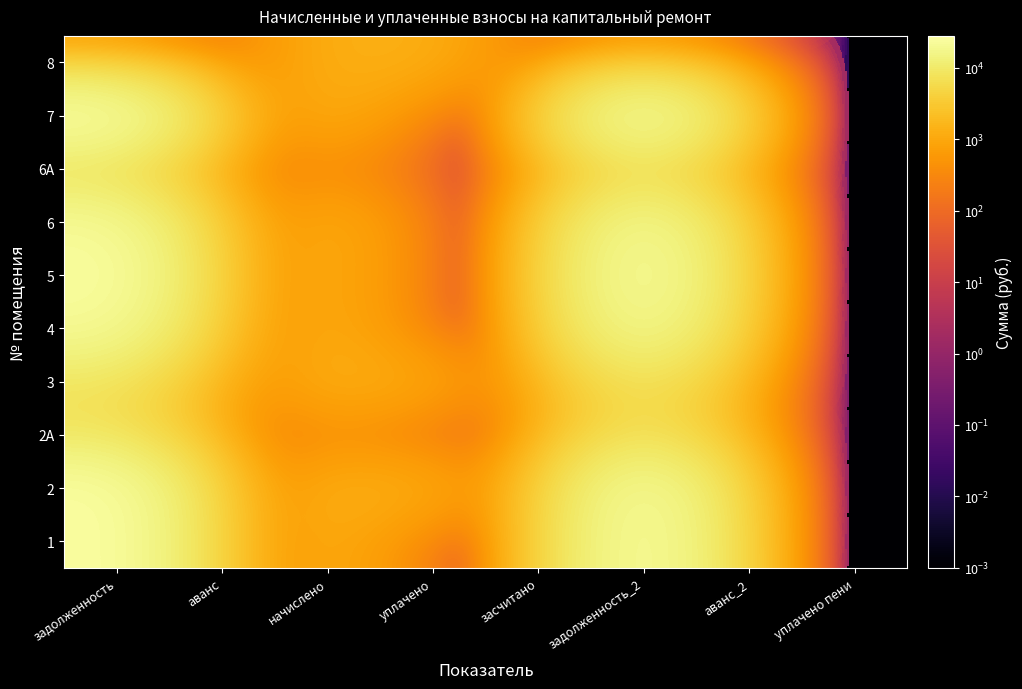

Reading left to right, what are all the values shown in this chart?

1: задолженность=25541.1	аванс=0.0	начислено=1339.5	уплачено=0.0	засчитано=0.0	задолженность_2=26605.6	аванс_2=0.0	уплачено пени=0.0
2: задолженность=25325.0	аванс=0.0	начислено=1354.3	уплачено=1239.6	засчитано=0.0	задолженность_2=25132.2	аванс_2=0.0	уплачено пени=0.0
2A: задолженность=7815.1	аванс=0.0	начислено=409.9	уплачено=0.0	засчитано=0.0	задолженность_2=8140.8	аванс_2=0.0	уплачено пени=0.0
3: задолженность=7494.3	аванс=0.0	начислено=1393.0	уплачено=1000.0	засчитано=0.0	задолженность_2=8280.6	аванс_2=0.0	уплачено пени=0.0
4: задолженность=20331.3	аванс=0.0	начислено=1321.7	уплачено=0.0	засчитано=0.0	задолженность_2=21422.3	аванс_2=0.0	уплачено пени=0.0
5: задолженность=25323.4	аванс=0.0	начислено=1321.7	уплачено=0.6	засчитано=0.0	задолженность_2=26373.8	аванс_2=0.0	уплачено пени=0.0
6: задолженность=20788.1	аванс=0.0	начислено=1351.4	уплачено=0.0	засчитано=0.0	задолженность_2=21903.7	аванс_2=0.0	уплачено пени=0.0
6A: задолженность=5403.9	аванс=0.0	начислено=401.0	уплачено=0.0	засчитано=0.0	задолженность_2=5692.2	аванс_2=0.0	уплачено пени=0.0
7: задолженность=26900.2	аванс=0.0	начислено=1410.8	уплачено=0.0	засчитано=0.0	задолженность_2=28021.4	аванс_2=0.0	уплачено пени=0.0
8: задолженность=220.3	аванс=0.0	начислено=1321.7	уплачено=1321.7	засчитано=0.0	задолженность_2=220.3	аванс_2=0.0	уплачено пени=0.0